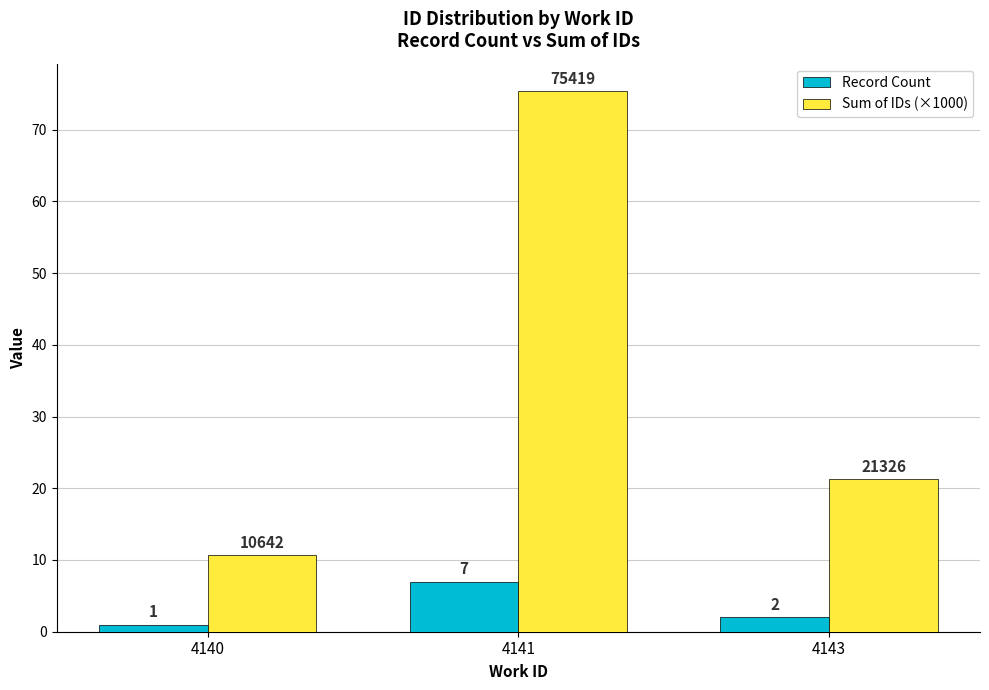

What is the approximate value of Record Count at 4143?

2.0